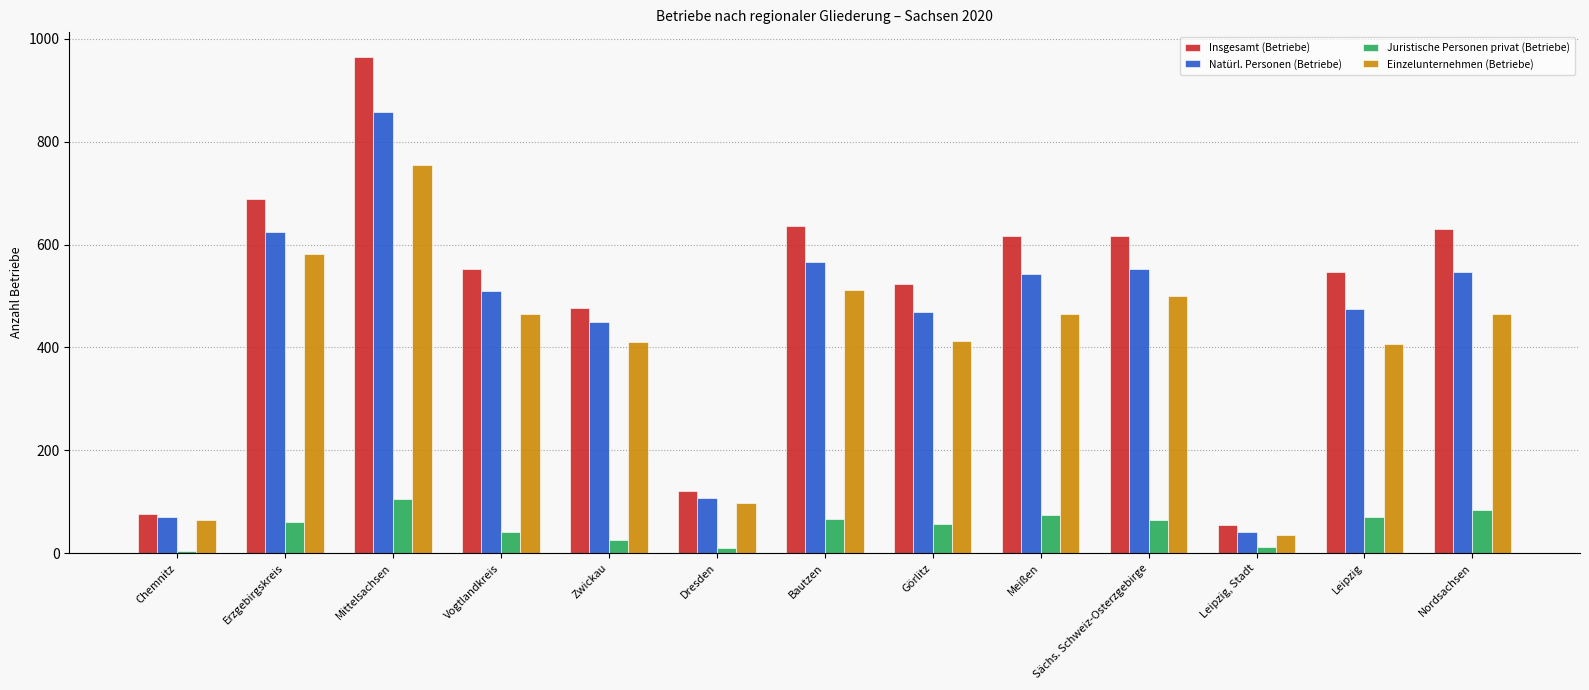

Is the value of Natürl. Personen (Betriebe) at Leipzig greater than the value of Insgesamt (Betriebe) at Leipzig?

No